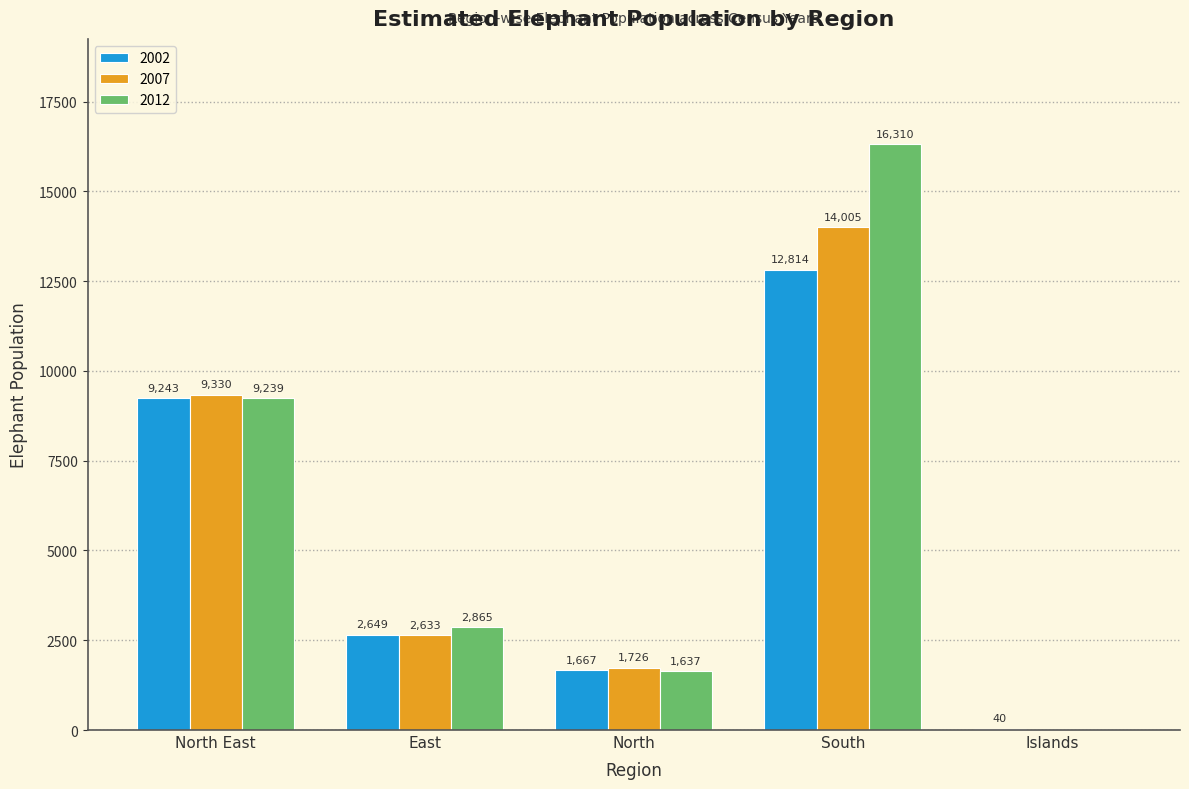

Reading right to left, what are all the values shown in this chart?

2002: 40	12814	1667	2649	9243
2007: 0	14005	1726	2633	9330
2012: 0	16310	1637	2865	9239